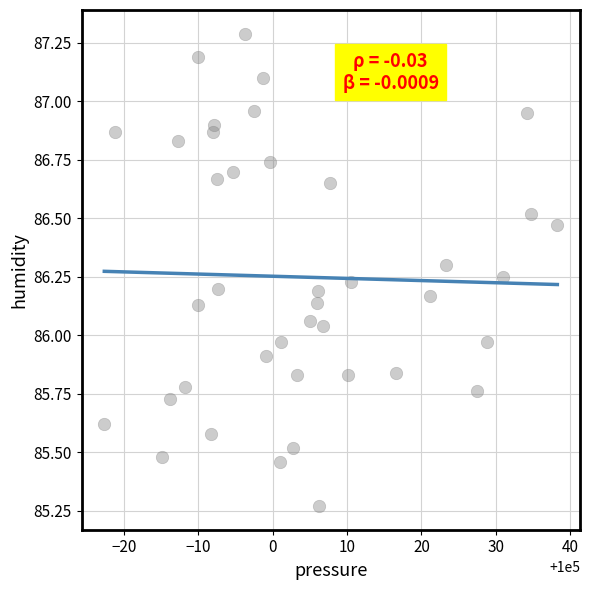

What is the range of X values (max minus min)?

60.9